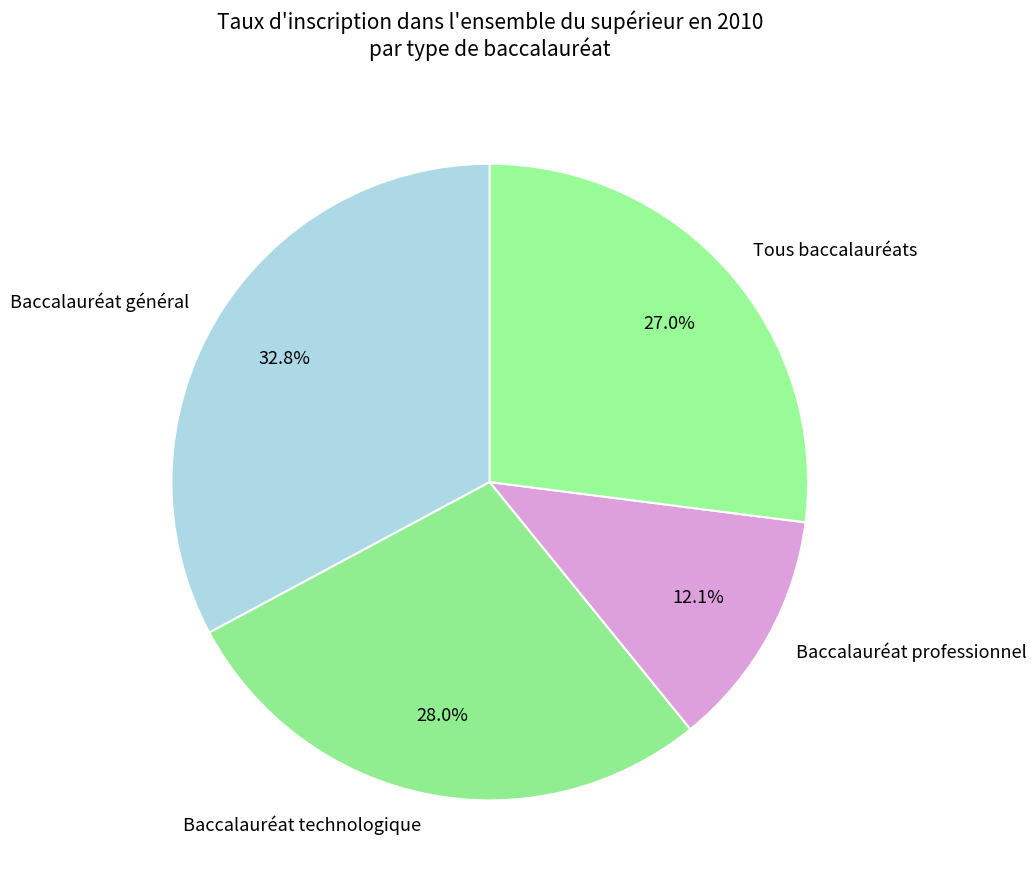

How many segments does this pie chart have?

4